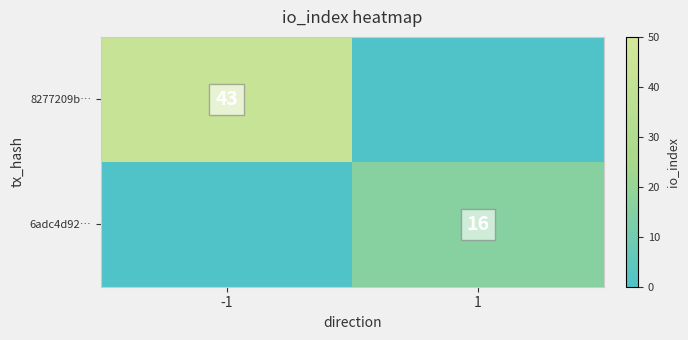

Is it true that 6adc4d92… equals 16 at 1?

True